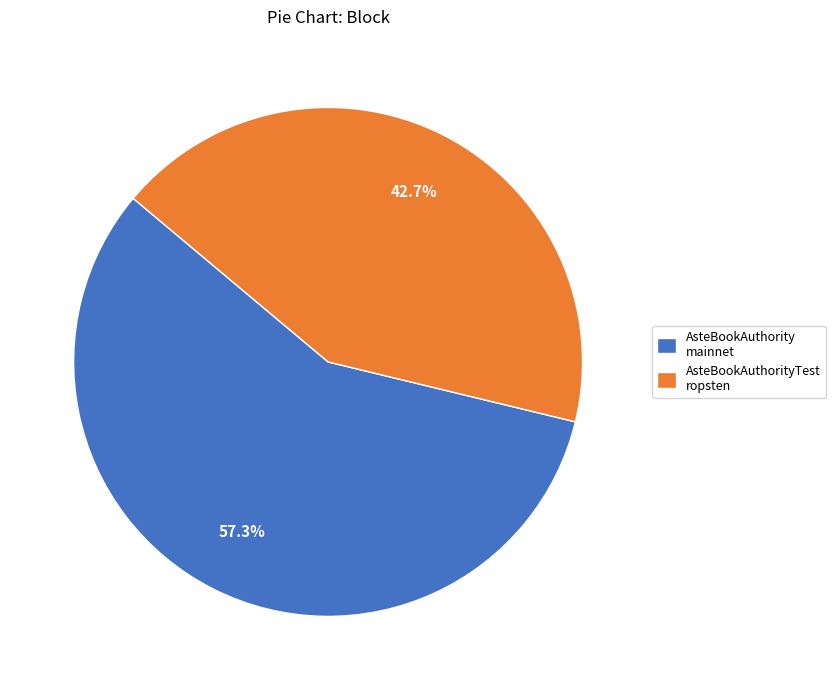

Rank the categories by value from lowest to highest.

AsteBookAuthorityTest ropsten, AsteBookAuthority mainnet